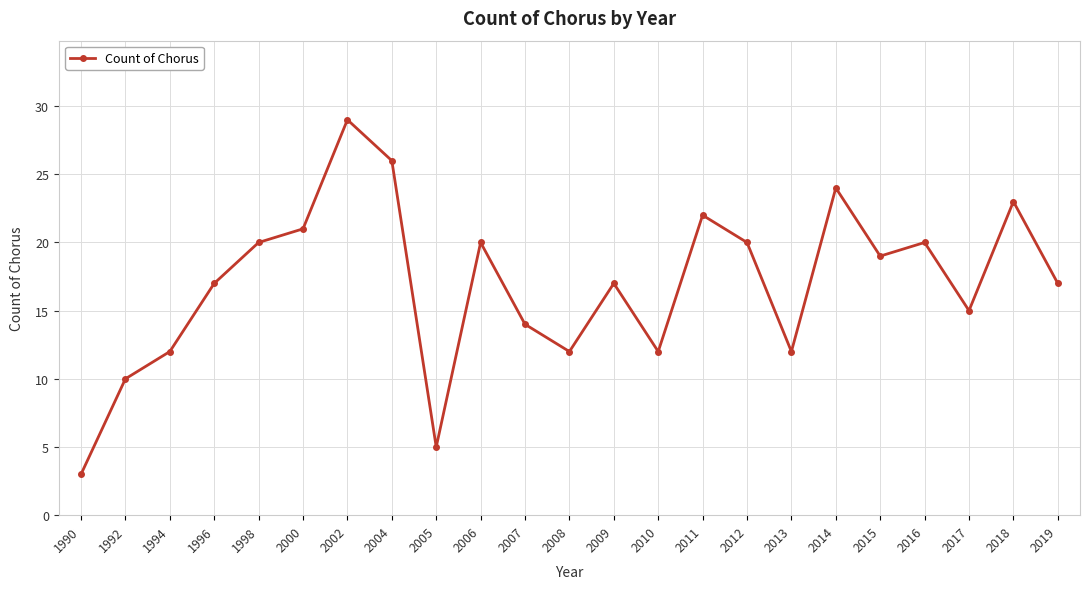

How many lines are shown in the chart?

1